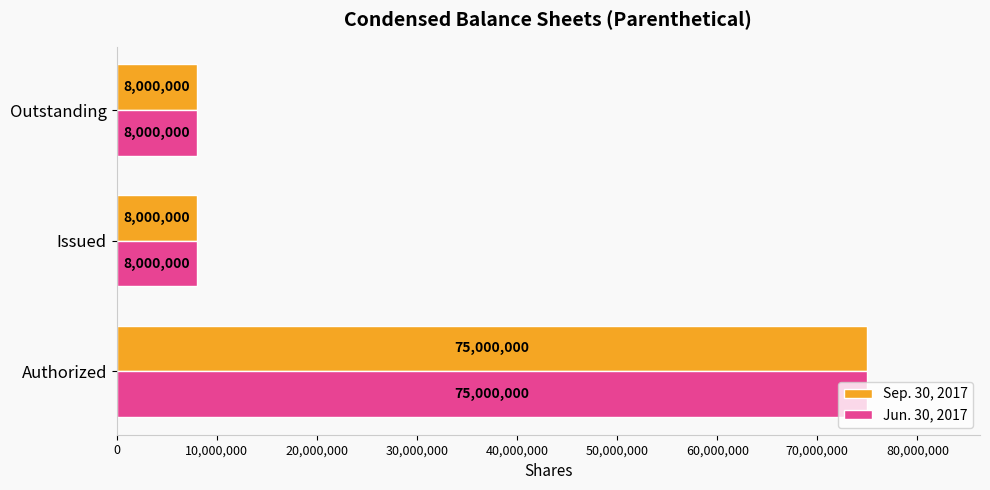

What is the average value of the Jun. 30, 2017 series?

30333333